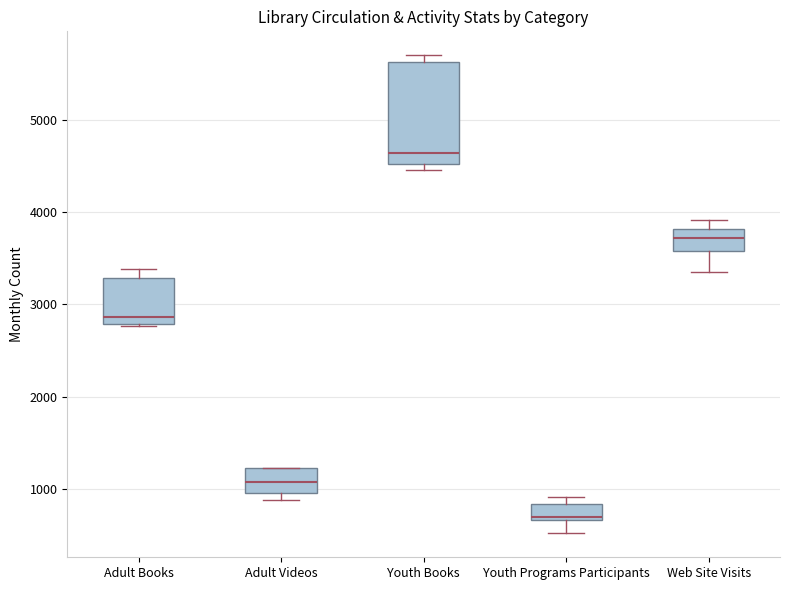

Comparing the boxes themselves (not the whiskers), which one is the tallest?

Youth Books